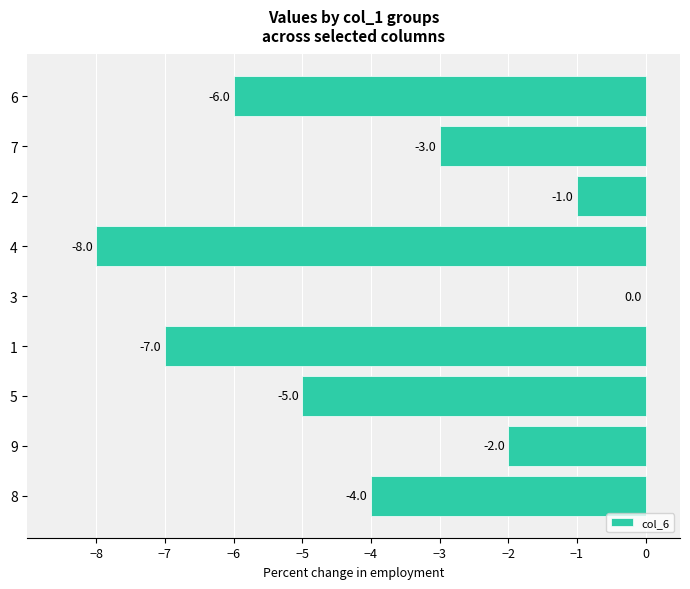

How many series are shown in this chart?

1